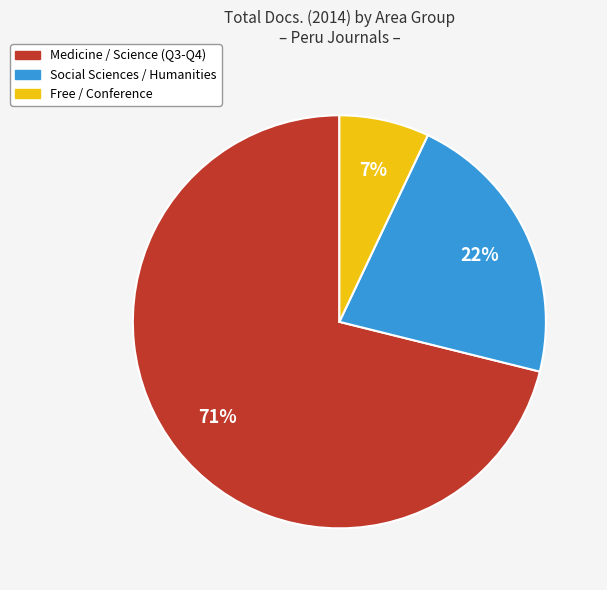

Is there any slice that represents more than half of the pie?

Yes